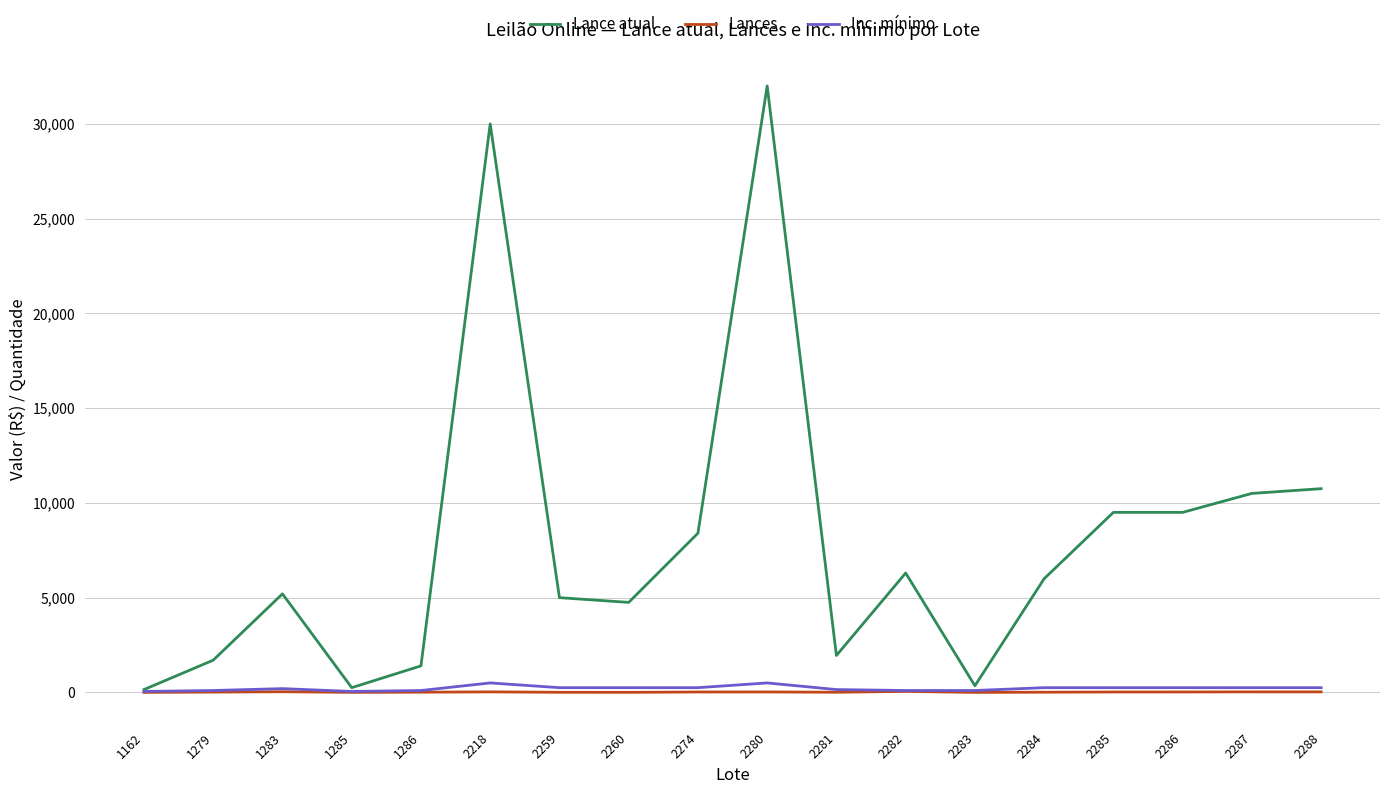

Is the value of Lance atual at 2285 greater than the value of Lances at 1162?

Yes